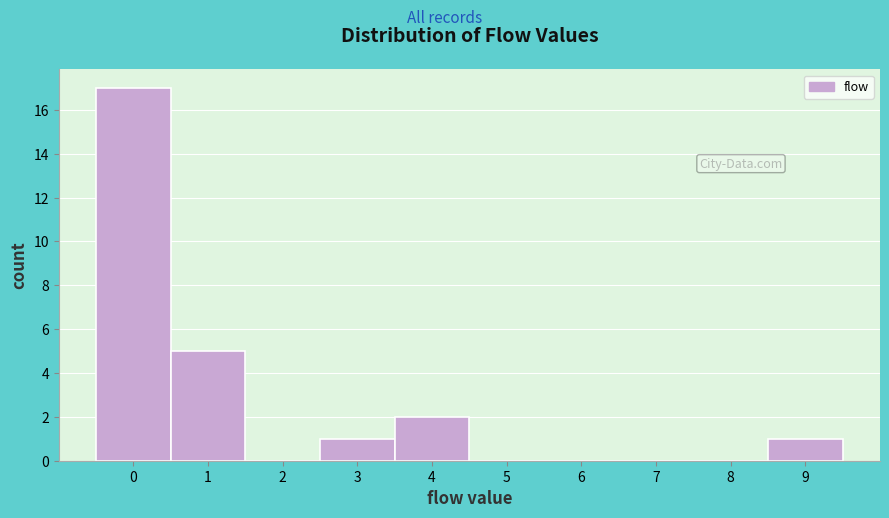

Reading left to right, transcribe this chart: for each bar, give the range it covers on the x-axis and its height. The values are not printed on the chart, so give them approximately, as read against the axis.

-0.5 to 0.5: 17
0.5 to 1.5: 5
1.5 to 2.5: 0
2.5 to 3.5: 1
3.5 to 4.5: 2
4.5 to 5.5: 0
5.5 to 6.5: 0
6.5 to 7.5: 0
7.5 to 8.5: 0
8.5 to 9.5: 1